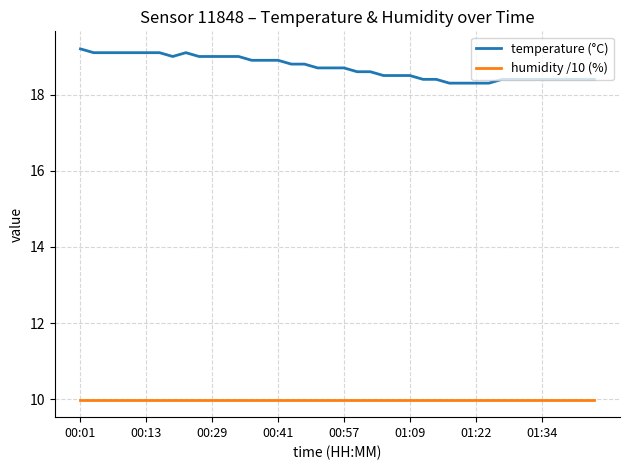

Which series has the largest total across all categories?

temperature (°C)